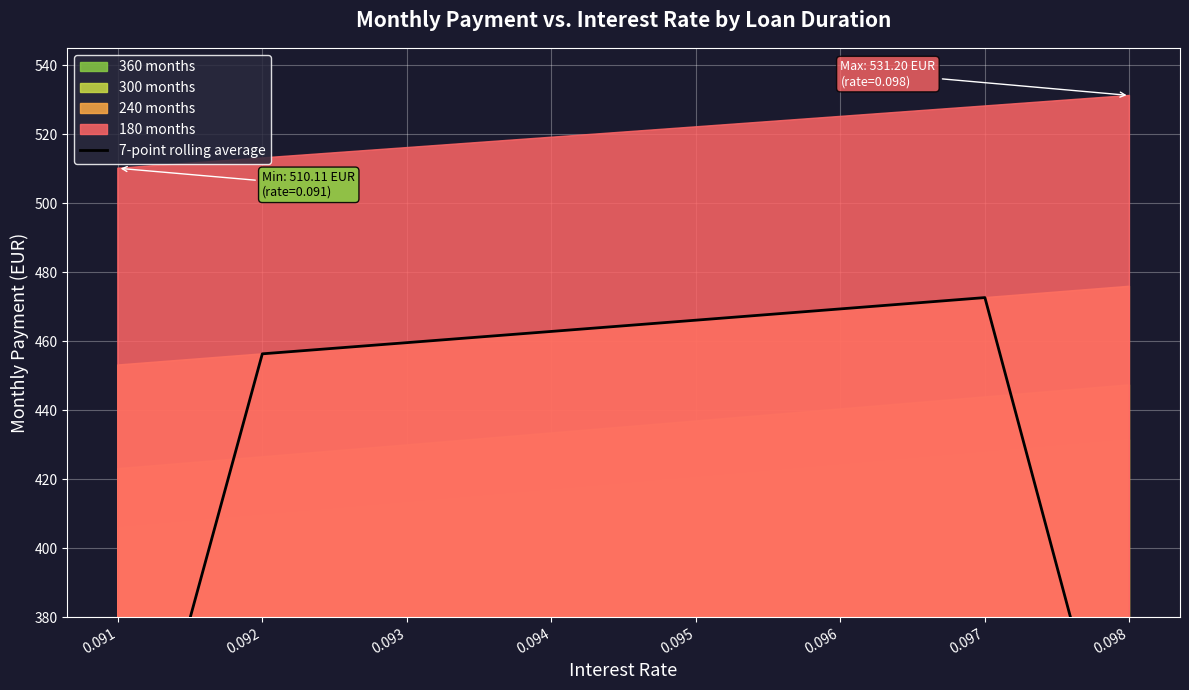

Reading left to right, extract all data points from this chart.

303.1	456.3	459.6	462.8	466.1	469.3	472.6	316.2